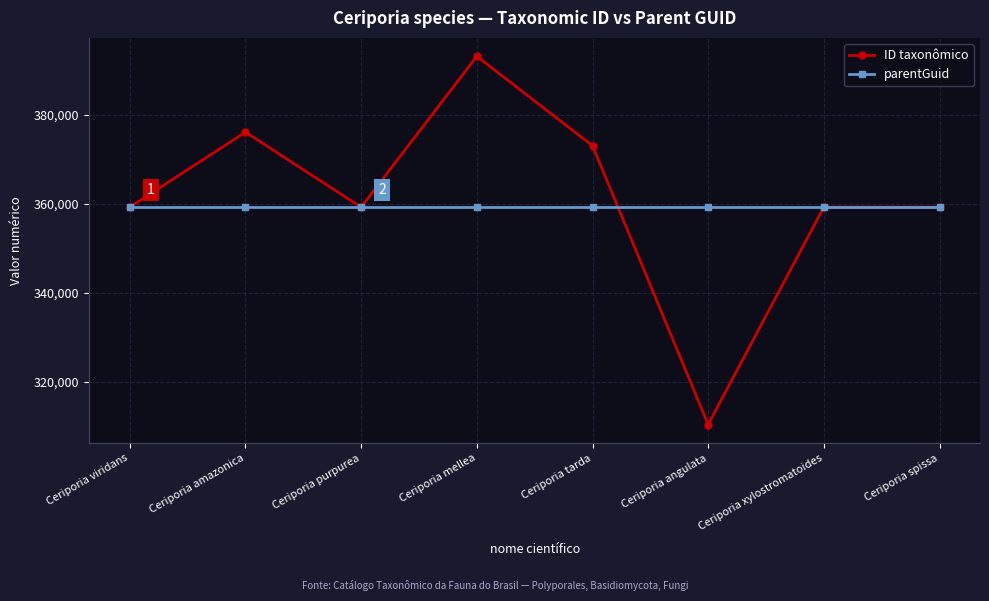

List the series in order of their peak value, highest first.

ID taxonômico, parentGuid